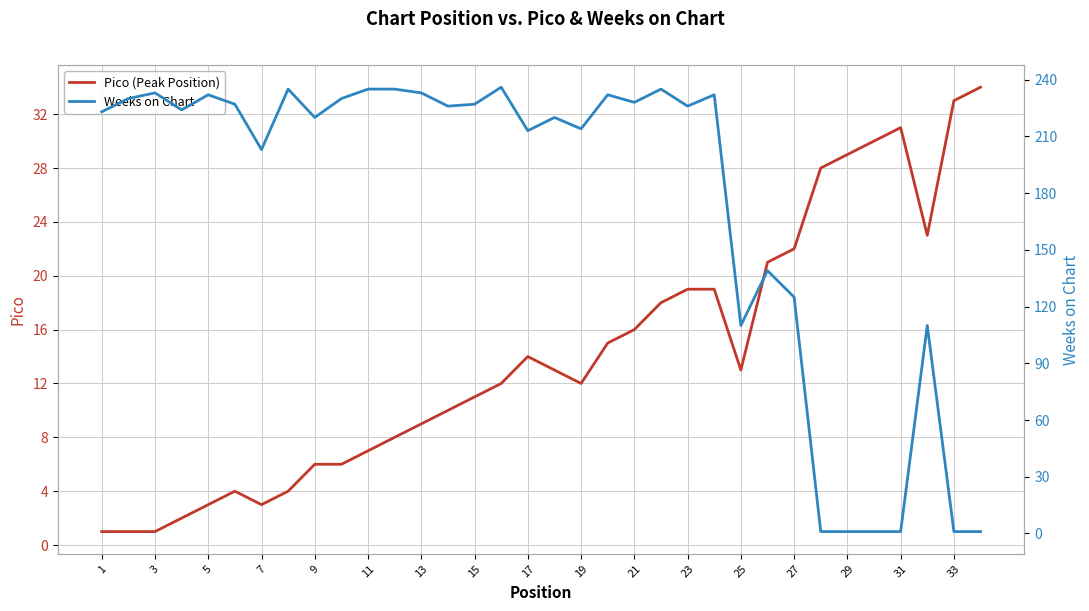

True or false: Weeks on Chart and Pico (Peak Position) cross at least once.

True